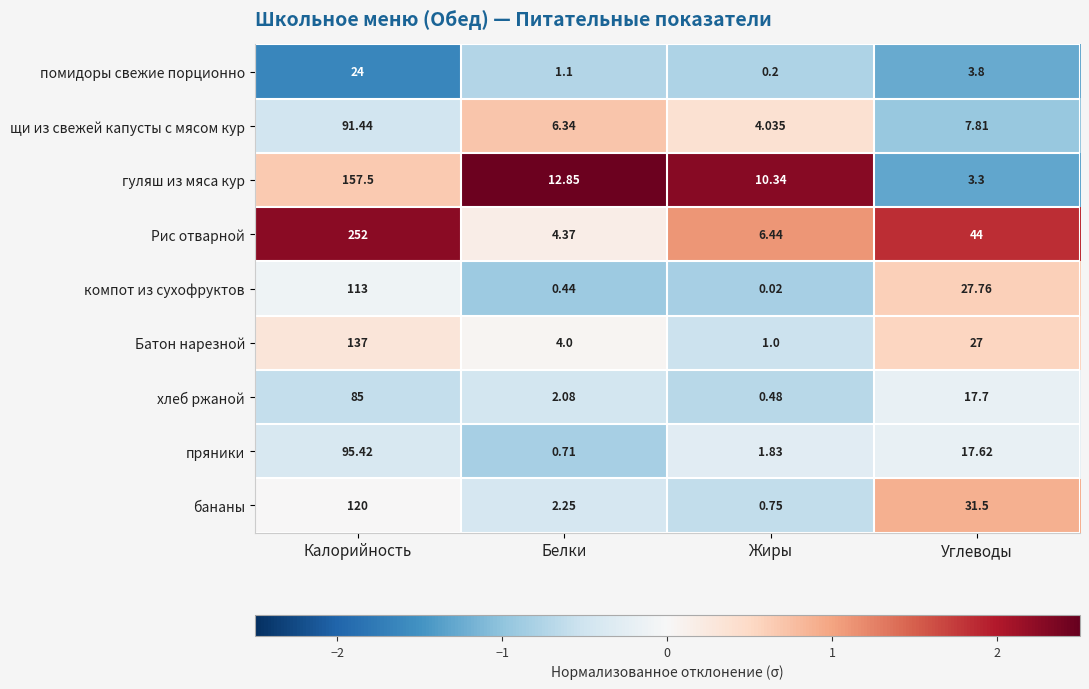

At which label does компот из сухофруктов reach its peak?

Калорийность